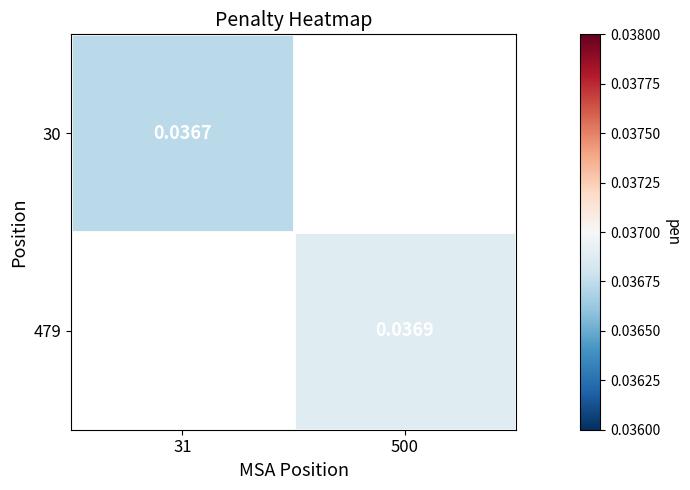

Is the value of 479 at 500 greater than the value of 30 at 31?

Yes